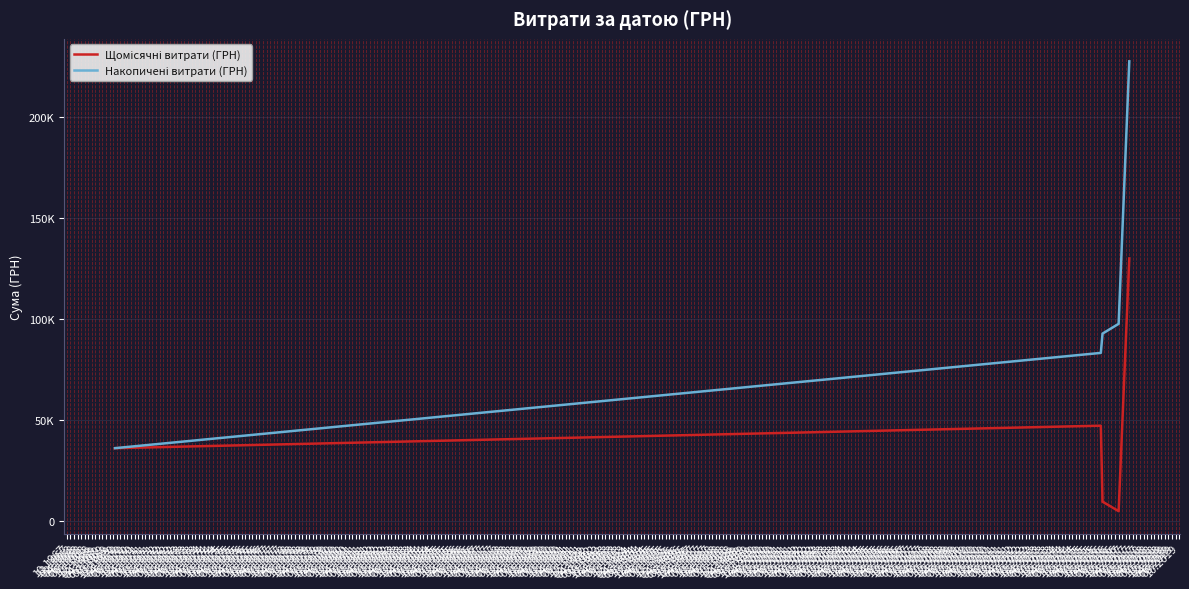

What is the smallest value displayed?

4844.0